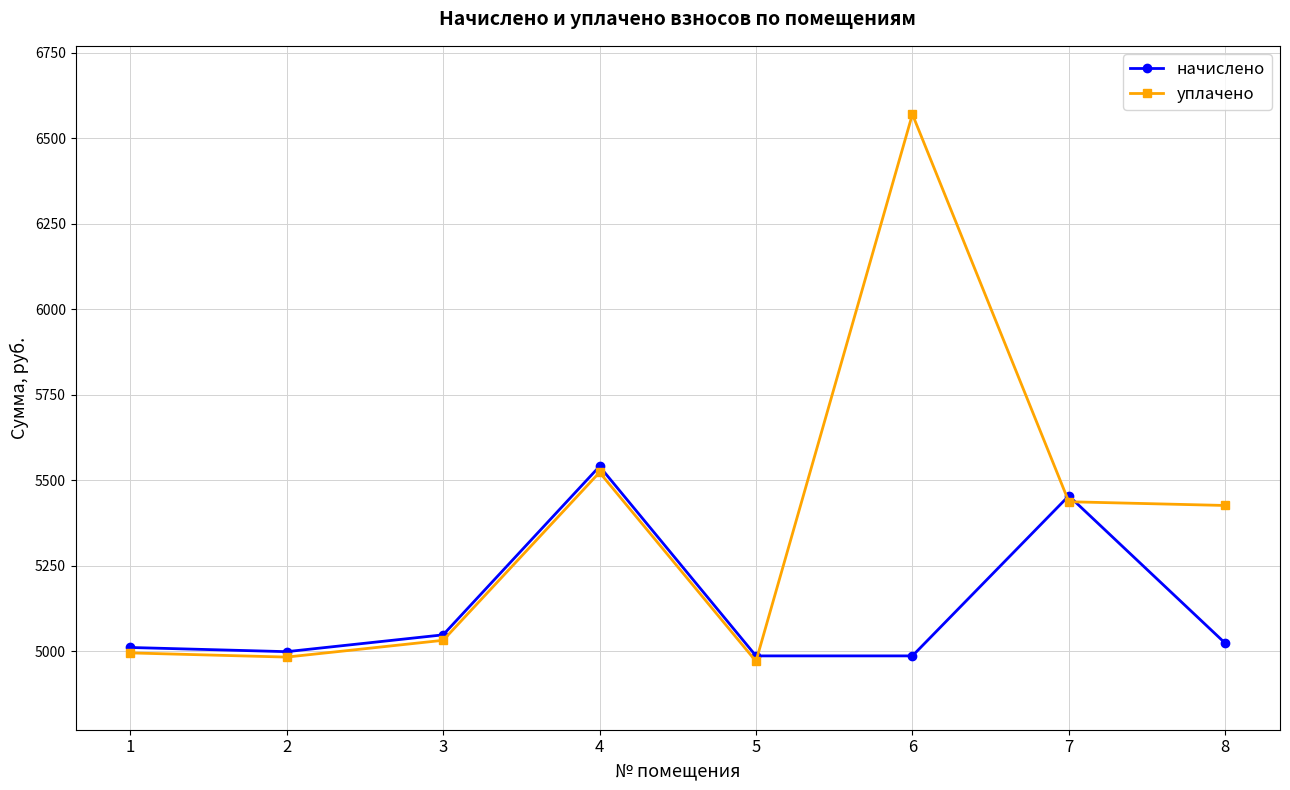

True or false: начислено and уплачено cross at least once.

True